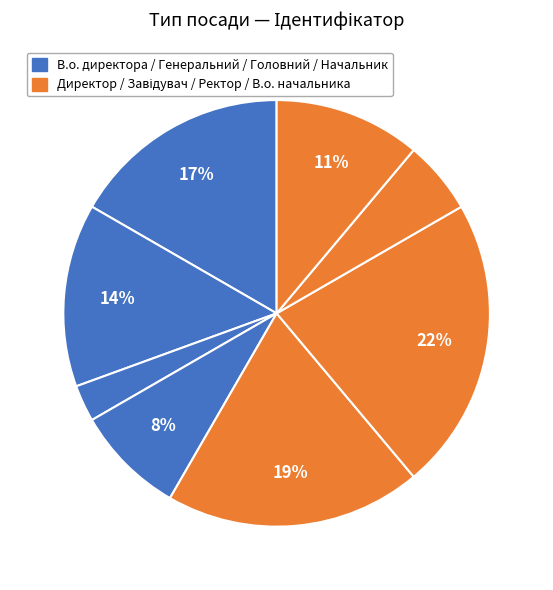

Count the number of slices in the pie.

8